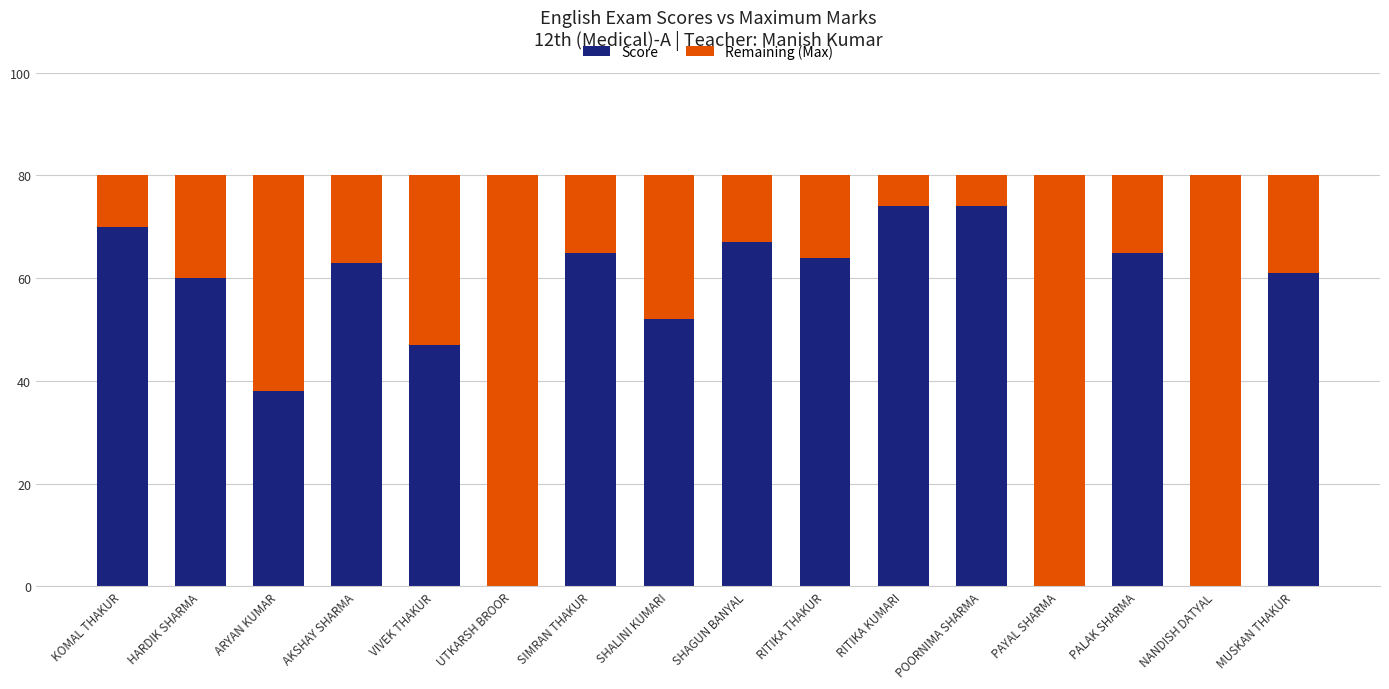

What is the total value across all series at UTKARSH BROOR?

80